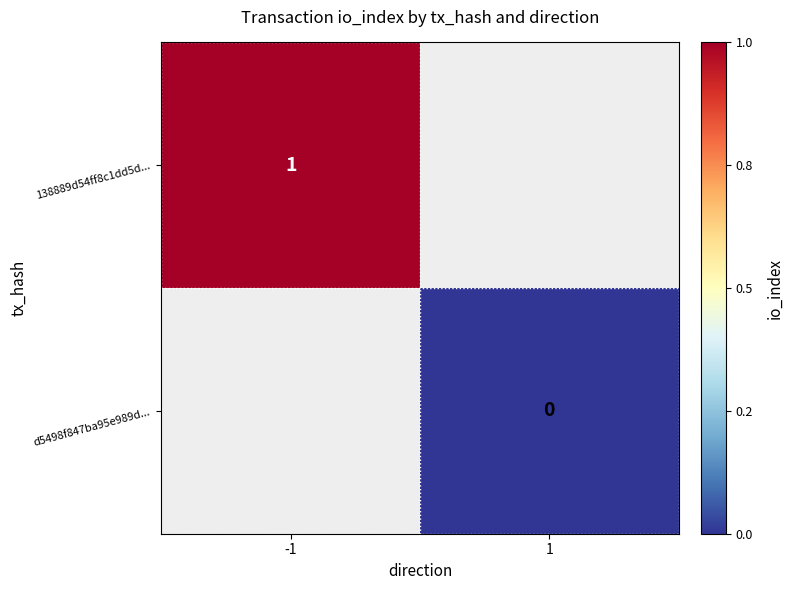

True or false: 138889d54ff8c1dd5d... has a value of 0 at -1.

False